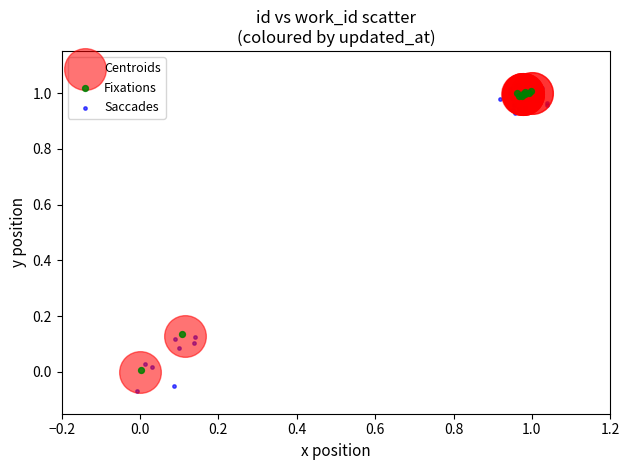

Which series has the largest Y range (max minus min)?

Saccades